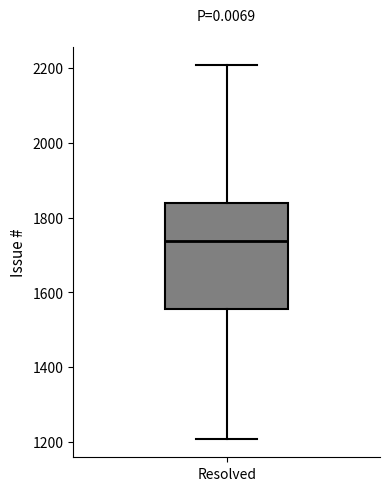

Where is the lower edge of the box for Resolved on the y-axis? The values are not printed on the chart, so give them approximately, as read against the axis.

1560